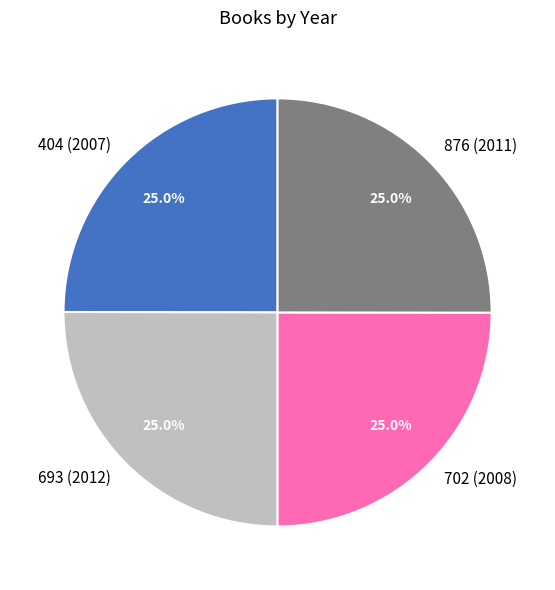

True or false: 876 (2011) accounts for 25% of the total.

True